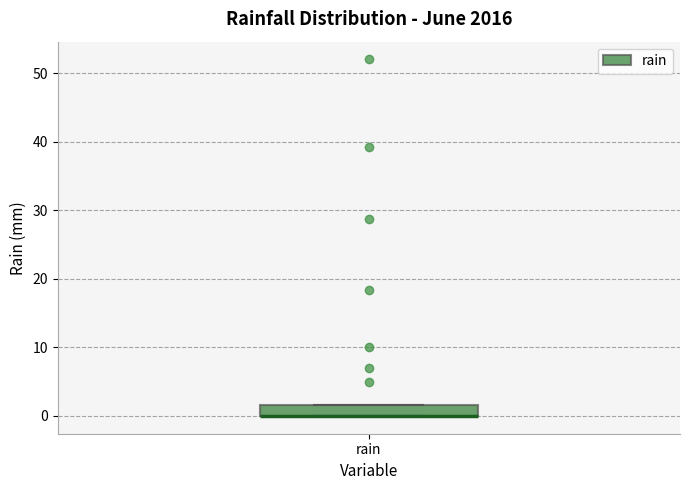

Transcribe this box plot: give where the median line is, the range the box spans, and where the two whiskers end, as read against the y-axis. The values are not printed on the chart, so give them approximately, as read against the axis.

median 0 (drawn on the box's lower edge), box 0 to 2, whiskers 0 to 2